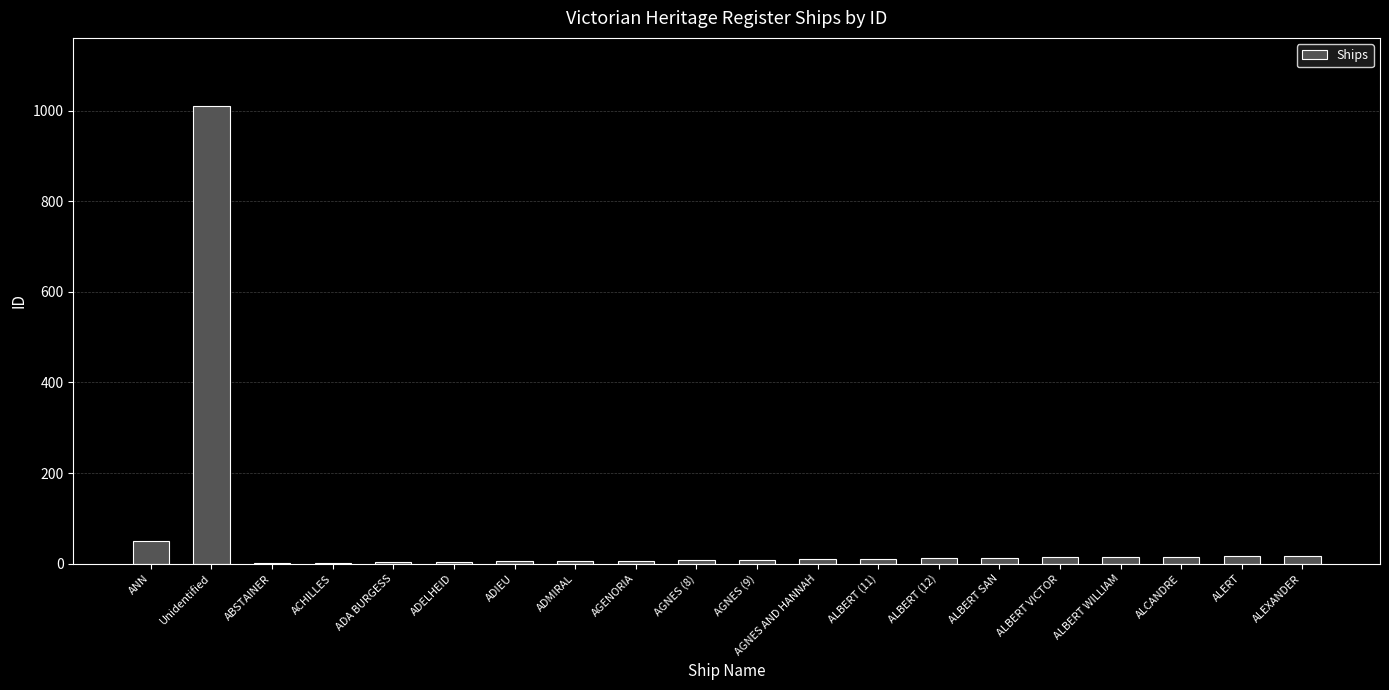

At which label is the value closest to 505?

ANN